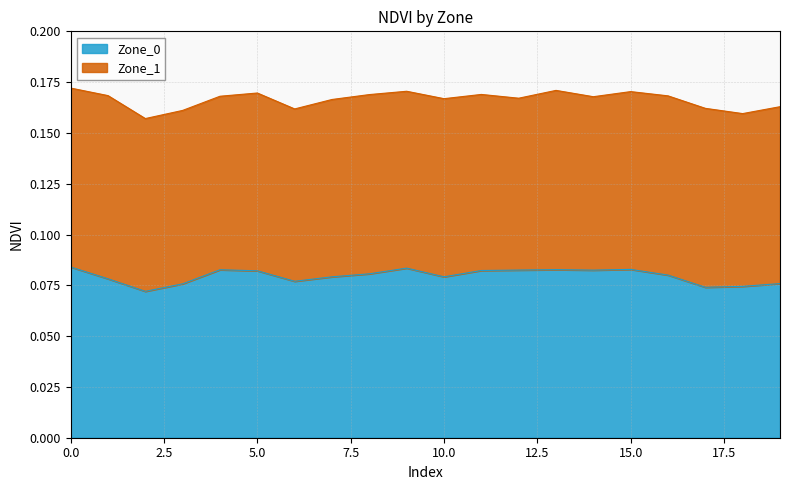

The chart shows a value of 0.1 at 15. True or false?

False